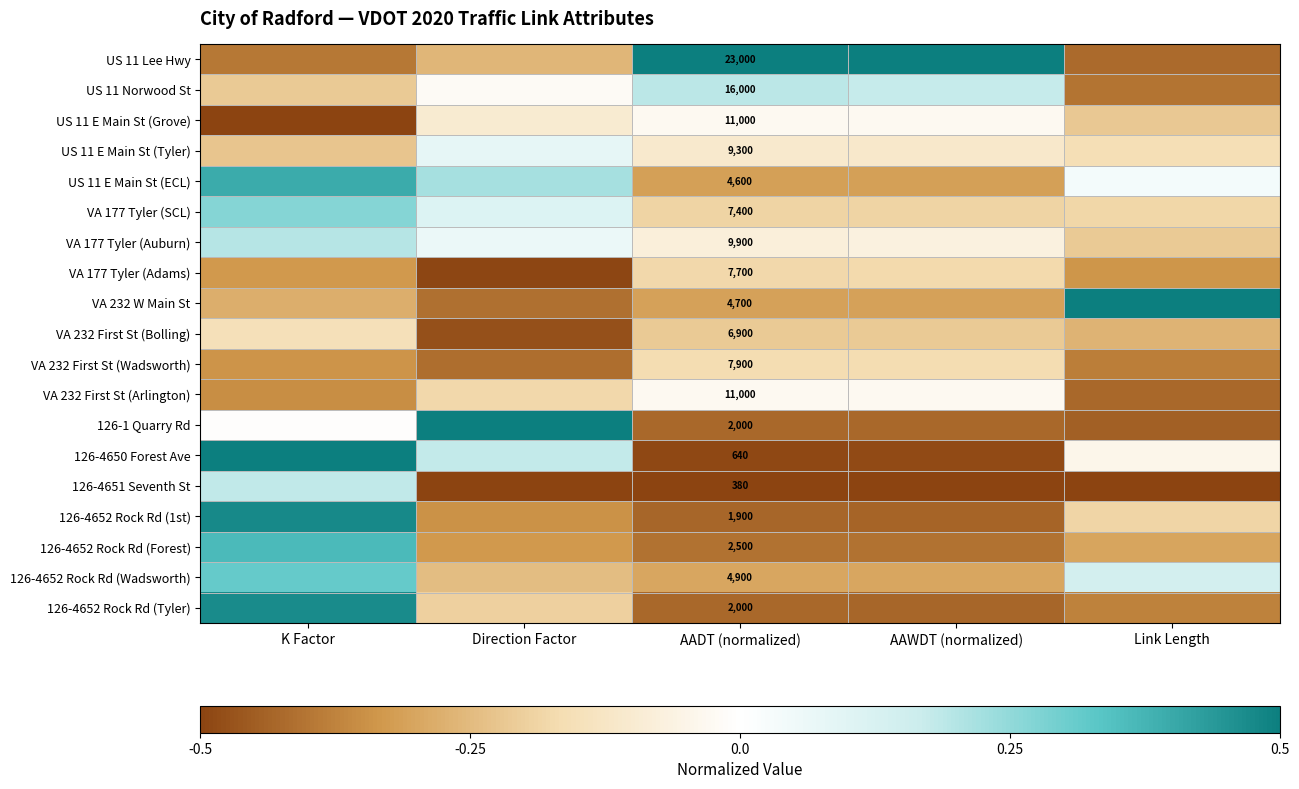

Rank the series by their maximum value, from highest to lowest.

US 11 Lee Hwy, VA 232 W Main St, 126-1 Quarry Rd, 126-4650 Forest Ave, 126-4652 Rock Rd (1st), 126-4652 Rock Rd (Tyler), US 11 E Main St (ECL), 126-4652 Rock Rd (Forest), 126-4652 Rock Rd (Wadsworth), VA 177 Tyler (SCL), VA 177 Tyler (Auburn), US 11 Norwood St, 126-4651 Seventh St, US 11 E Main St (Tyler), US 11 E Main St (Grove), VA 232 First St (Arlington), VA 232 First St (Bolling), VA 232 First St (Wadsworth), VA 177 Tyler (Adams)